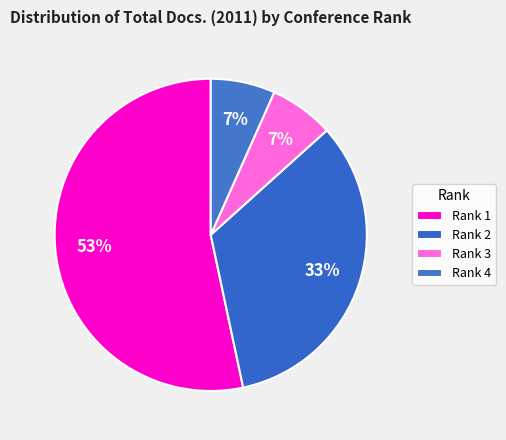

Count the number of slices in the pie.

4